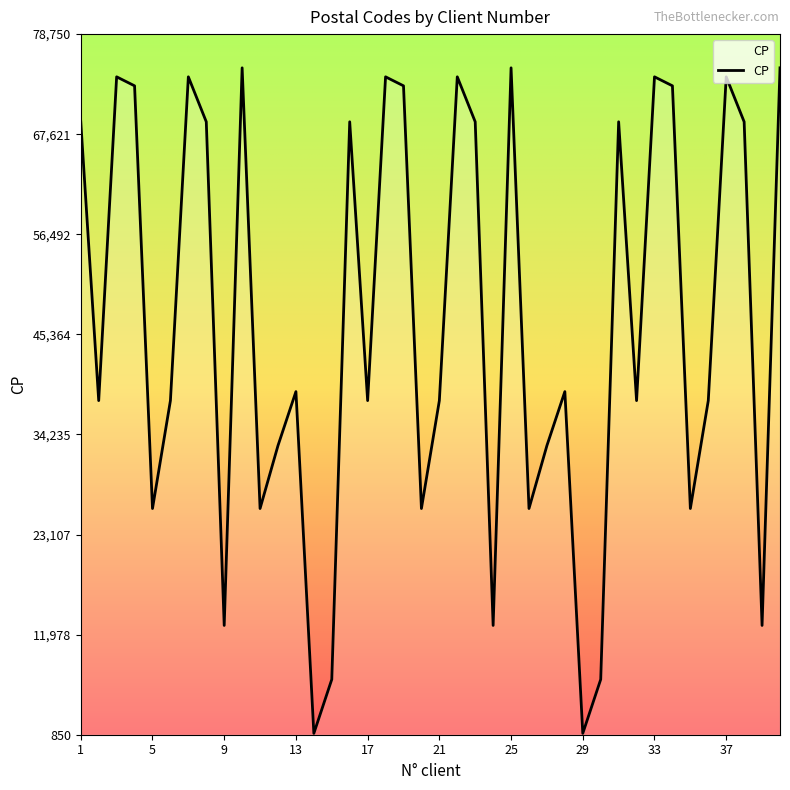

How many interior local valleys (lower than both neighbors) does the data have?

13